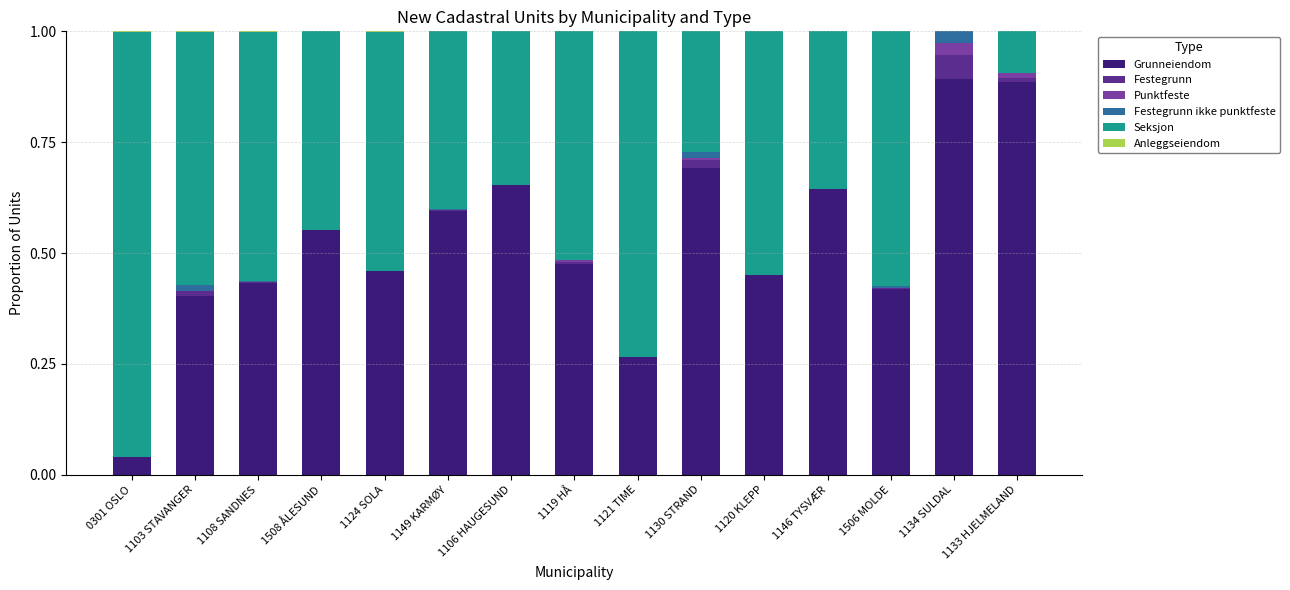

True or false: Grunneiendom has a value of 0.6 at 1146 TYSVÆR.

True